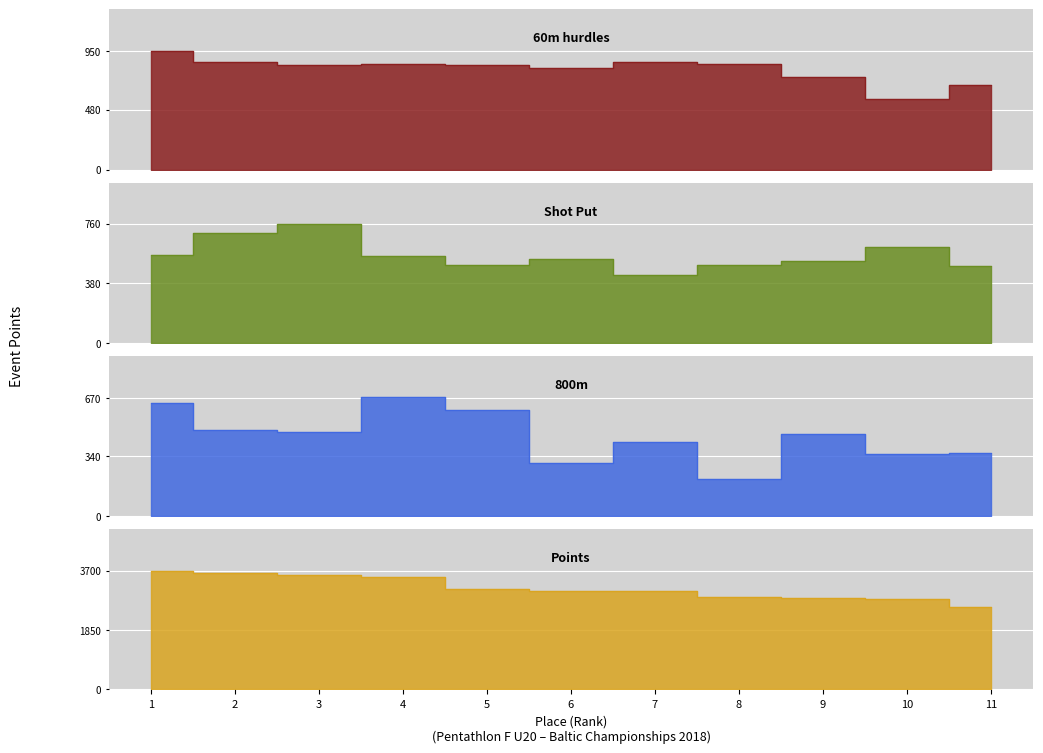

Count the number of data series in this chart.

4